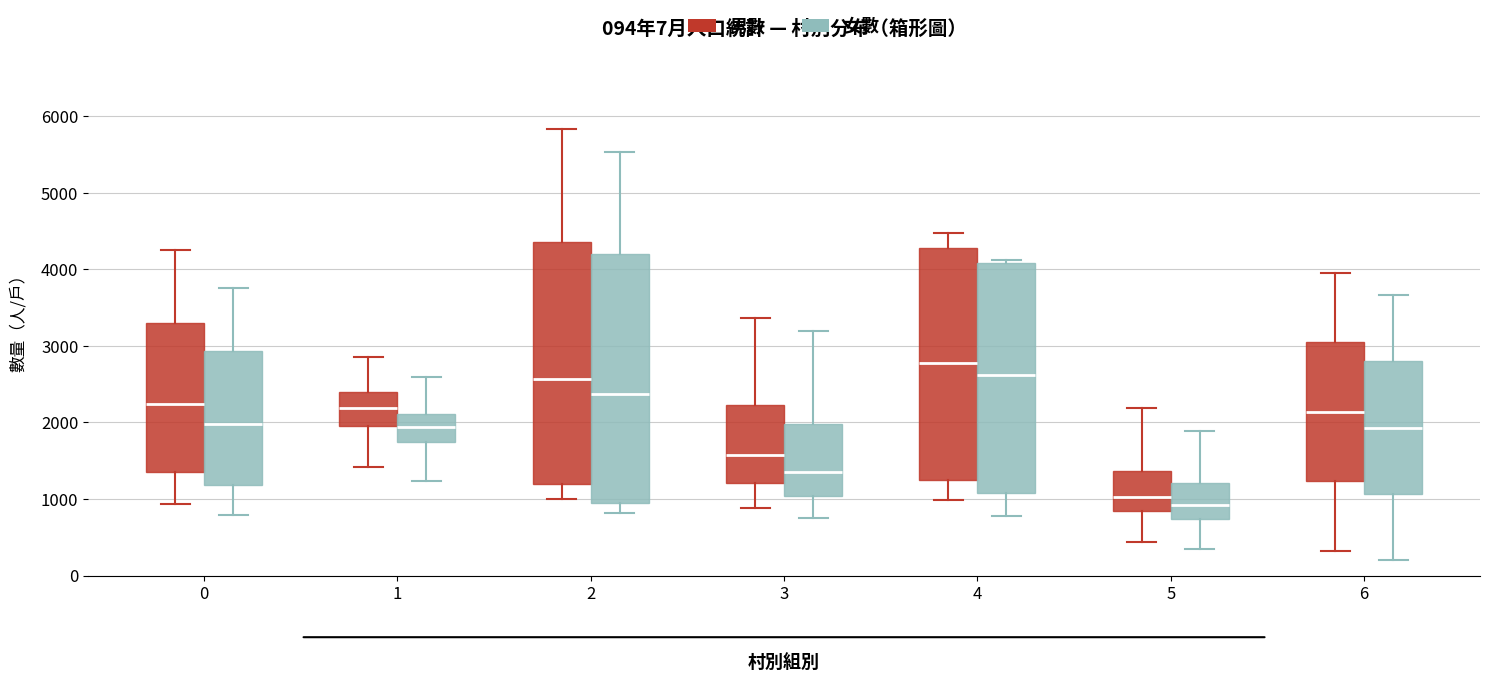

Comparing the boxes themselves (not the whiskers), which one is the tallest?

2 (女數)